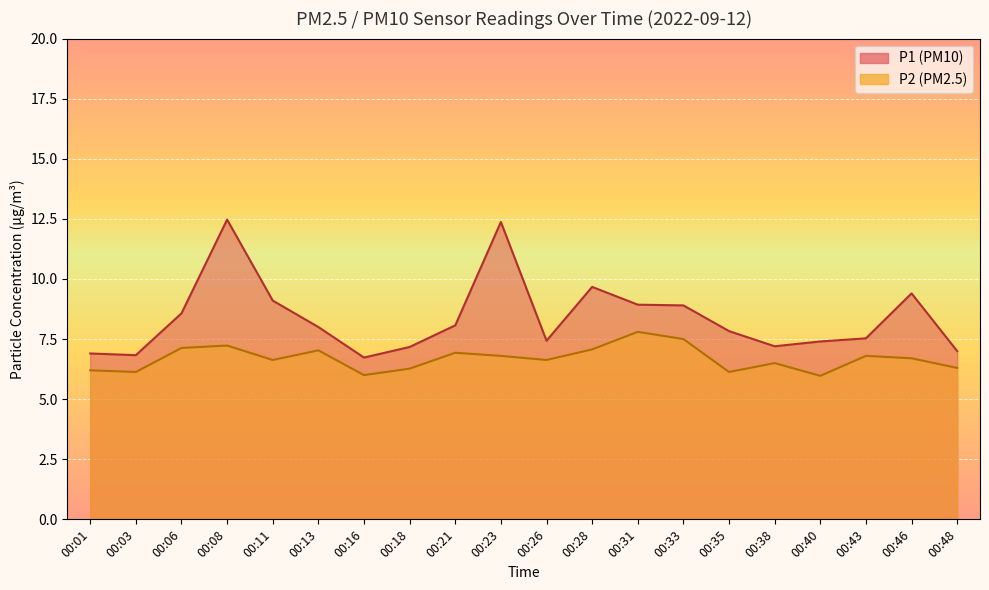

List the series in order of their overall mean, lowest first.

P2 line, P1 line